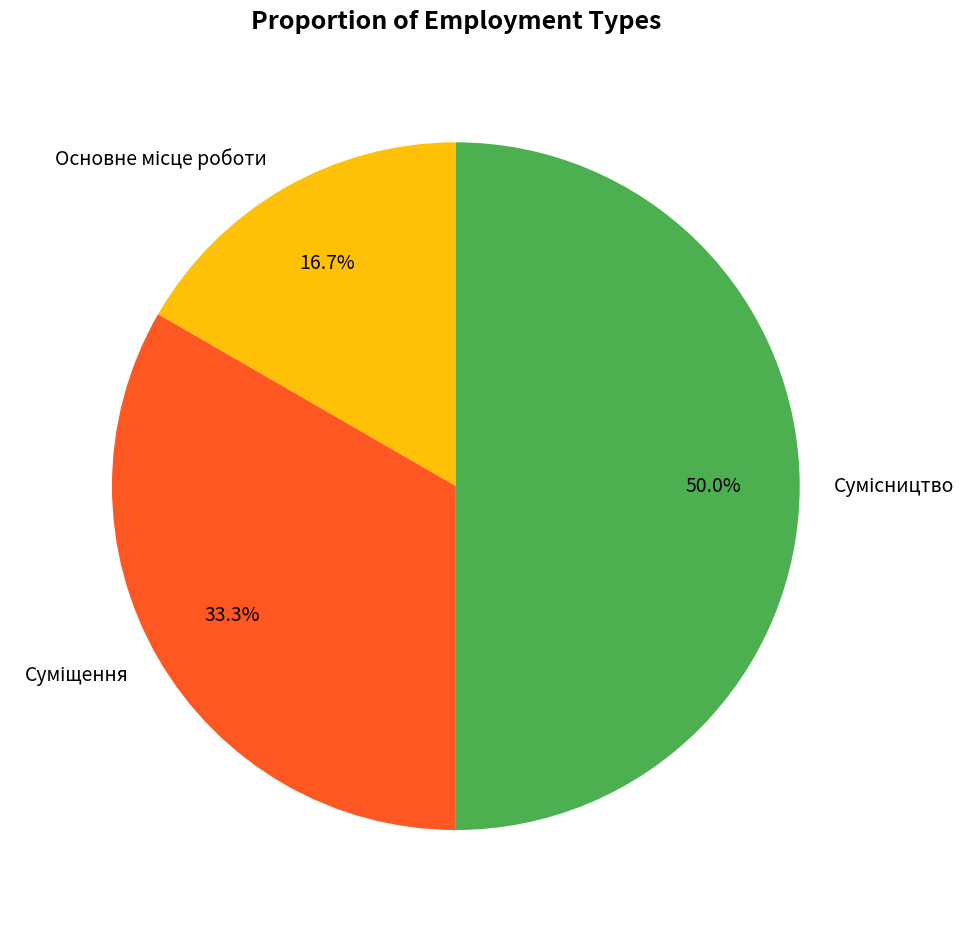

True or false: Суміщення accounts for 33% of the total.

True